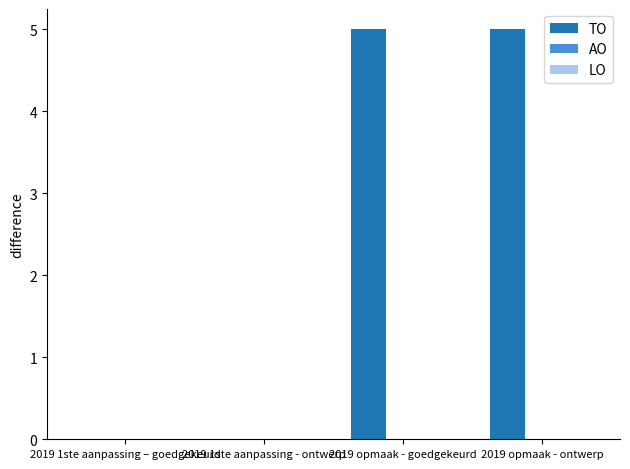

True or false: the data shows 0 at 2019 1ste aanpassing – goedgekeurd.

True